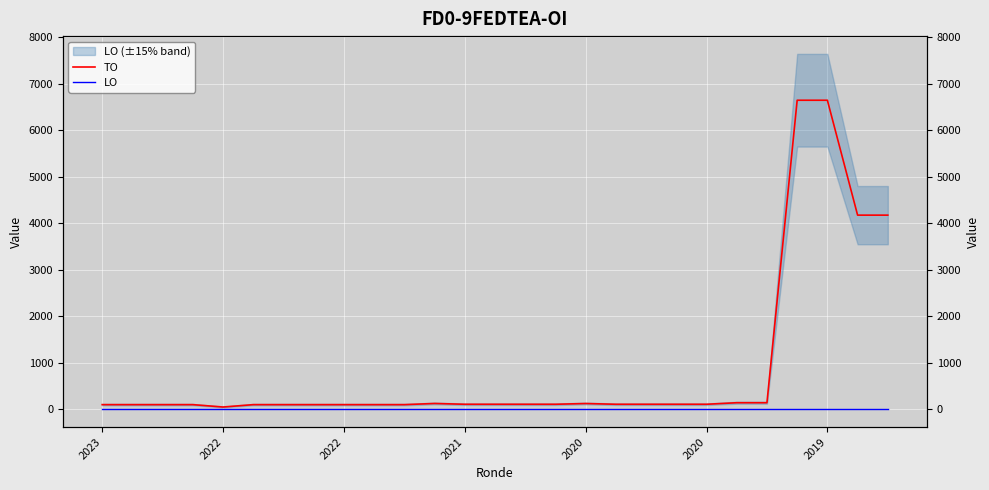

Count the number of categories in the chart.

27